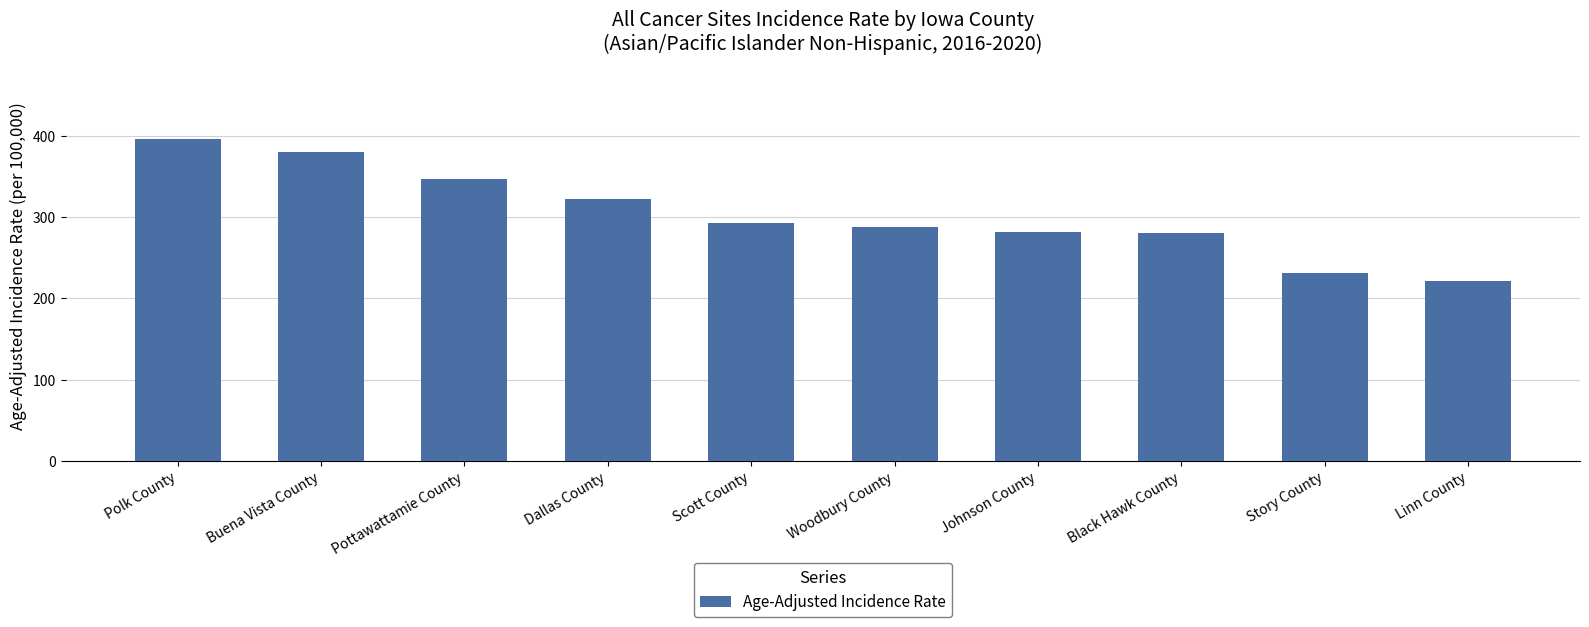

What is the label of the 7th bar from the right?

Dallas County